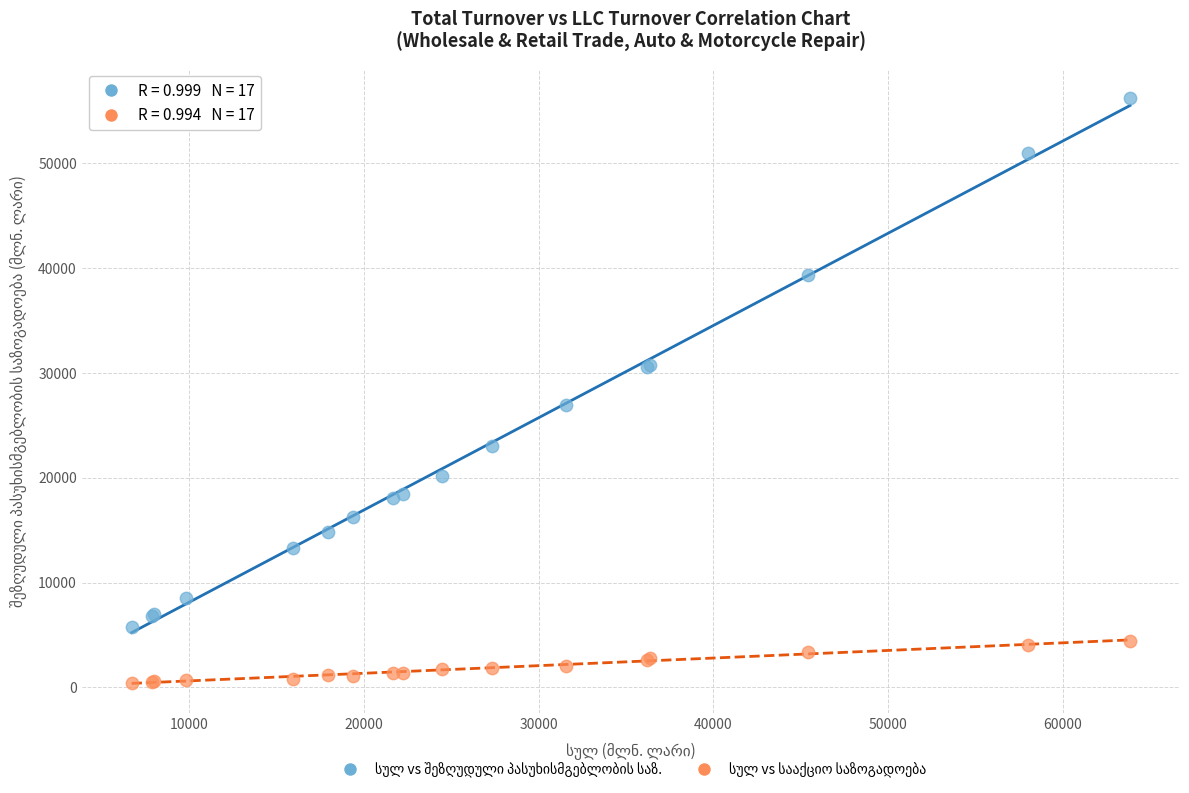

Across all series, what Y value is closest to 28310?

26878.3